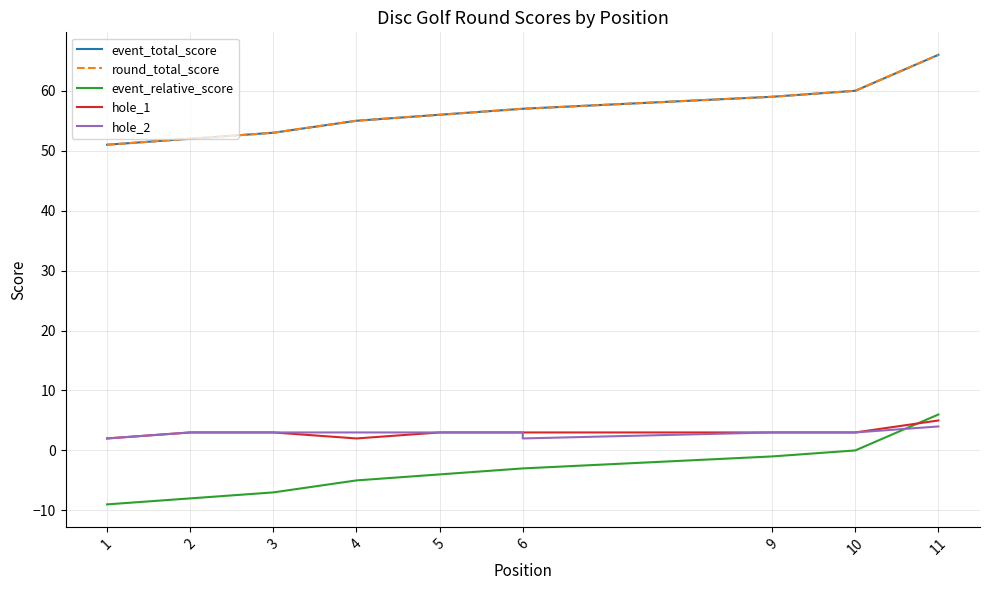

Count the number of data series in this chart.

5